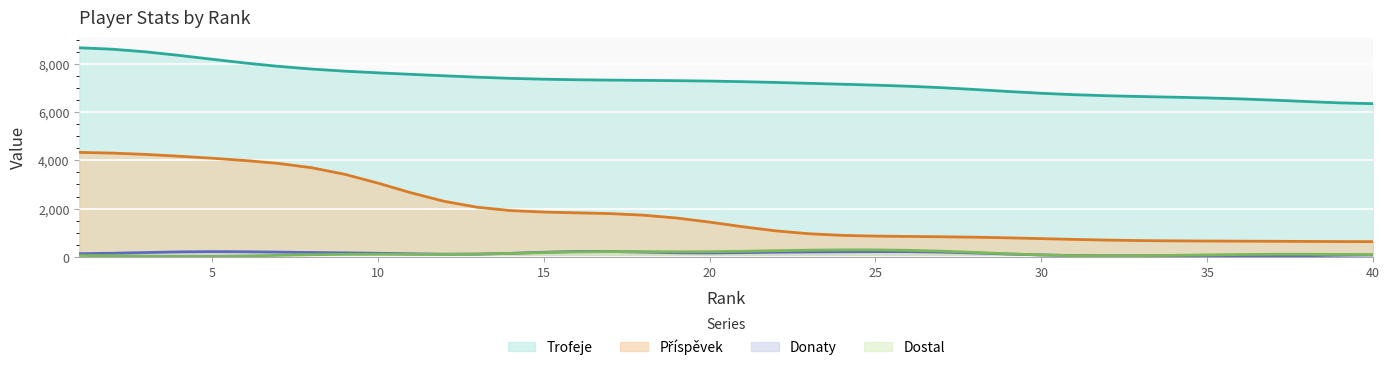

True or false: Příspěvek has a value of 1250.1 at 21.

True